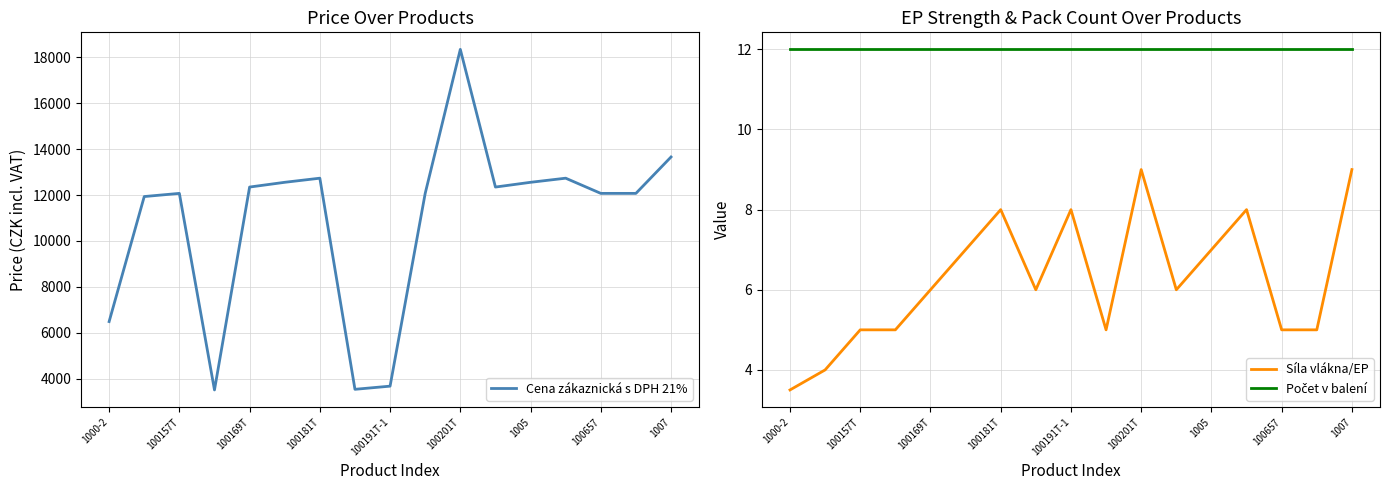

At which label does Síla vlákna/EP reach its minimum?

1000-2